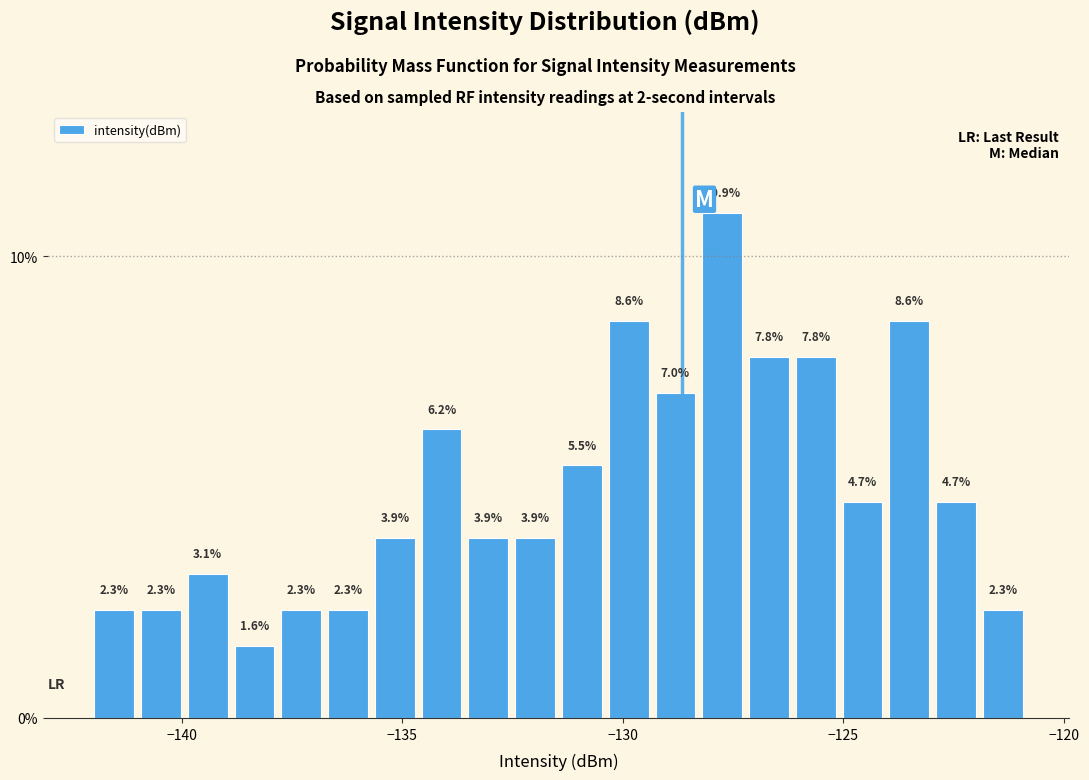

Read against the x-axis, roughly where is the centre of the tallest bar?

-127.5